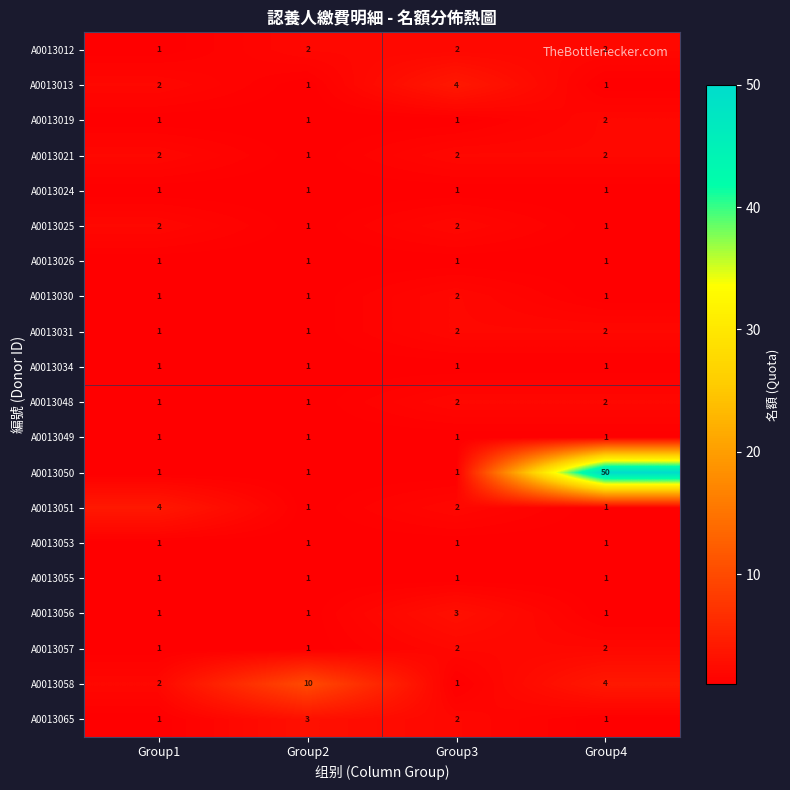

How many data points does each series have?

4